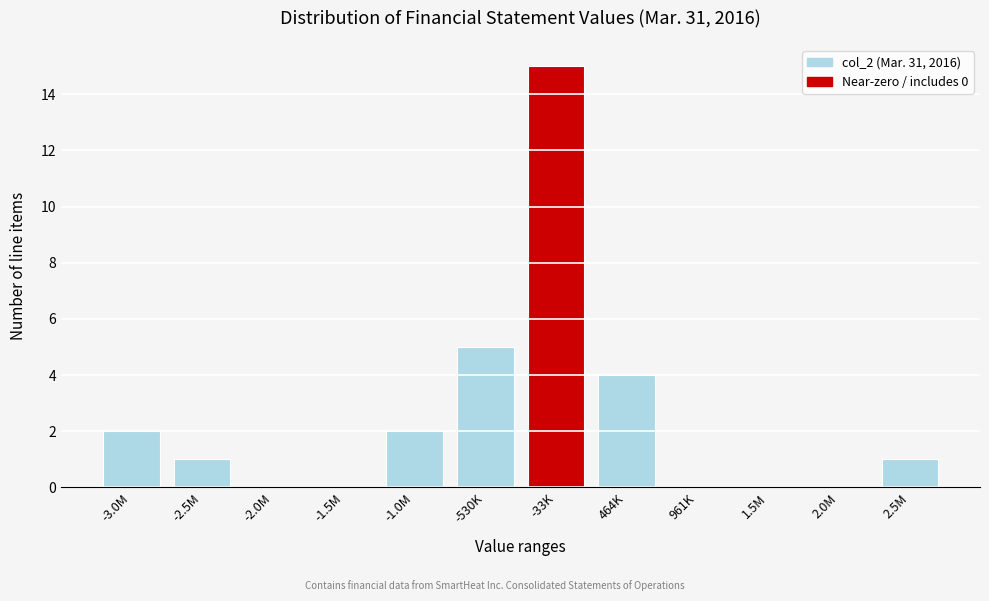

Reading right to left, extract all data points from this chart.

2.5M=1	2.0M=0	1.5M=0	961K=0	464K=4	-33K=15	-530K=5	-1.0M=2	-1.5M=0	-2.0M=0	-2.5M=1	-3.0M=2